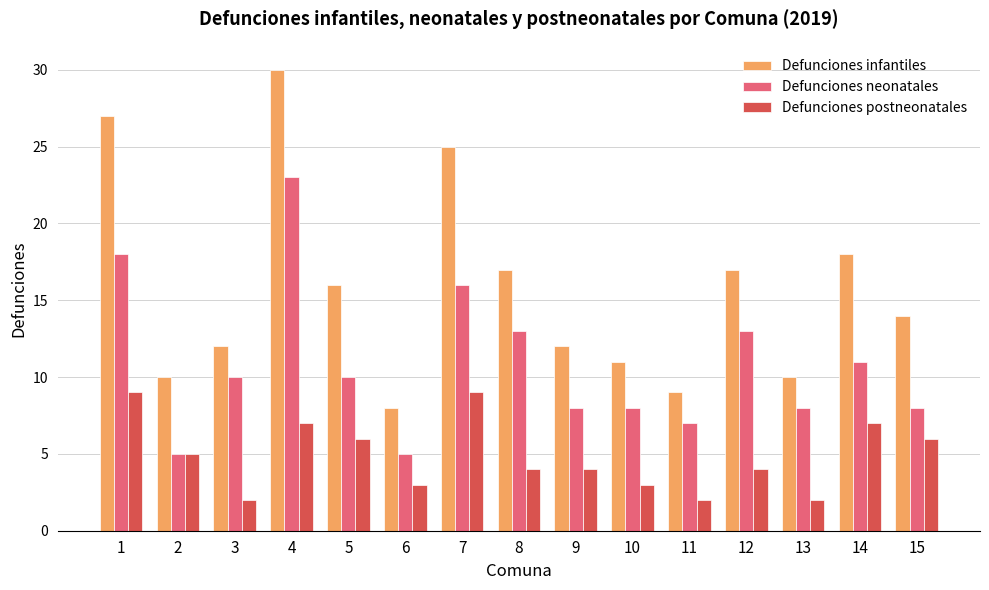

Between 3 and 6, which series saw the biggest shift?

Defunciones neonatales